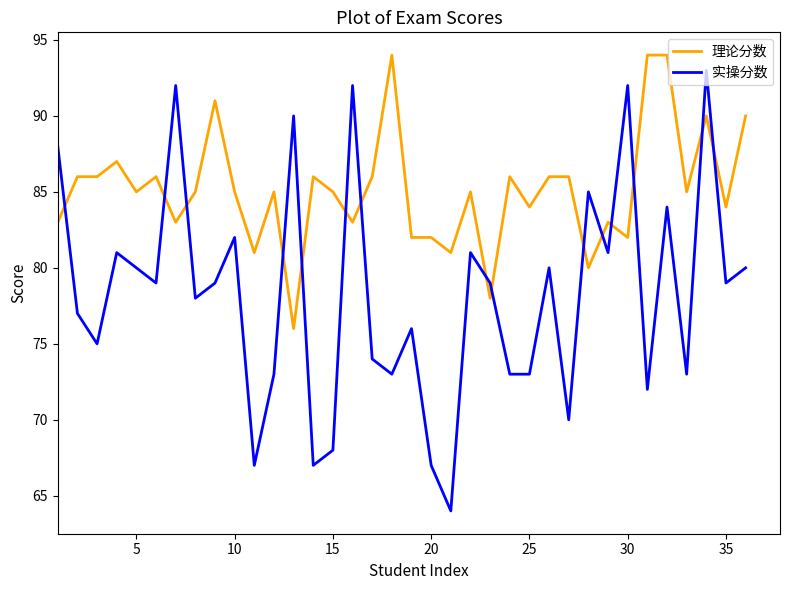

Rank the series by their average value, from highest to lowest.

理论分数, 实操分数